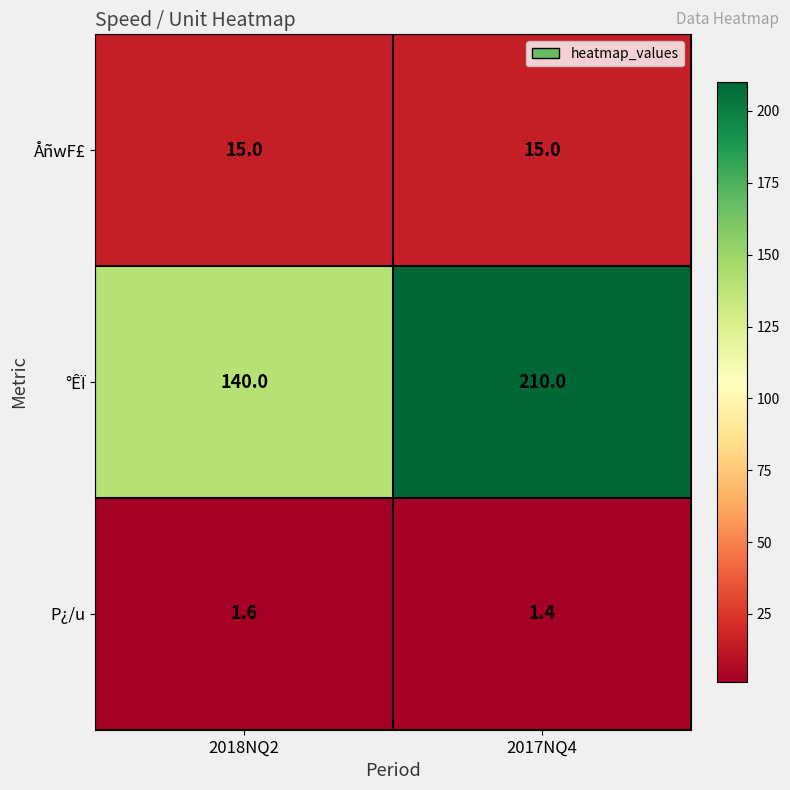

What is the difference between the highest and lowest values at 2018NQ2?

138.4